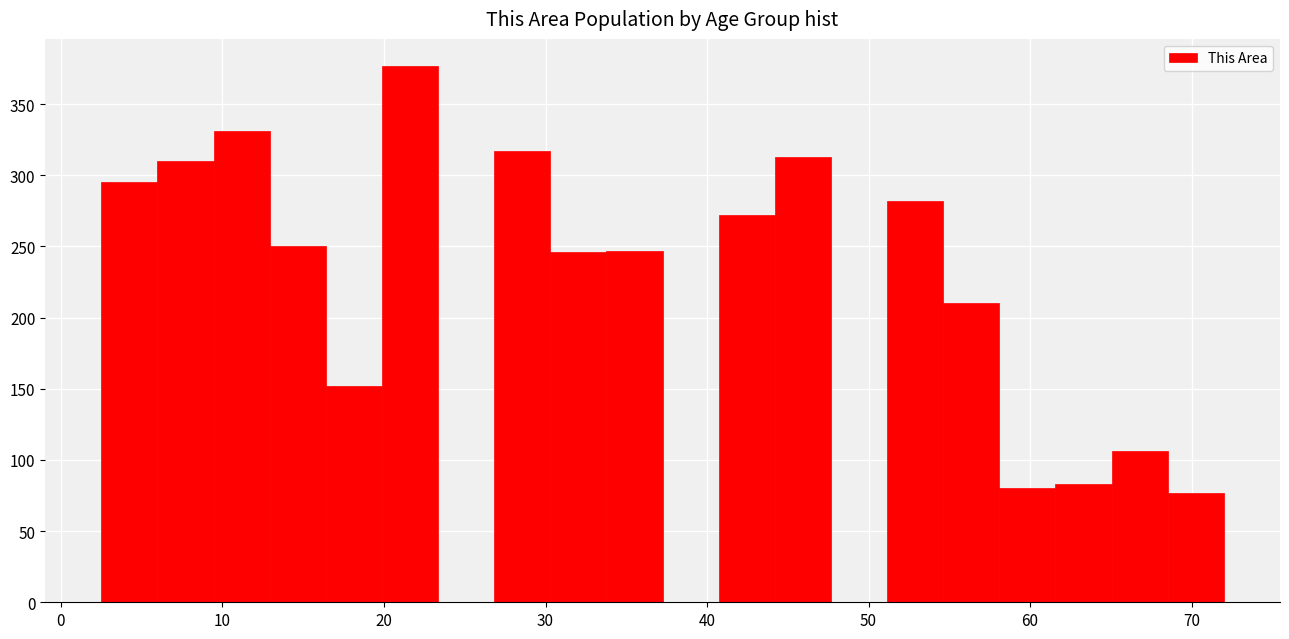

Read against the x-axis, roughly where is the centre of the tallest bar?

22